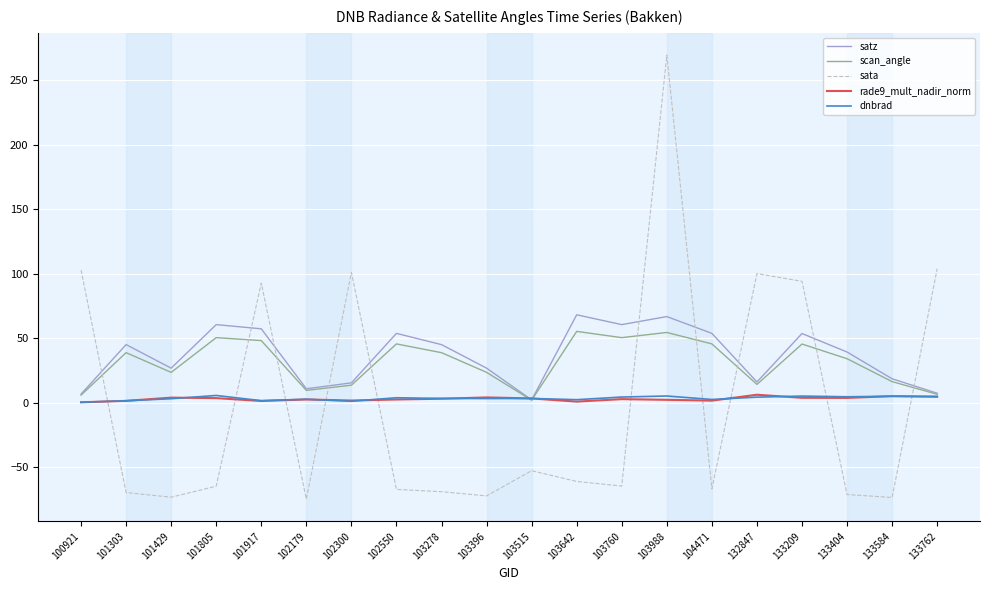

At which category is the sum across all series the highest?

103988